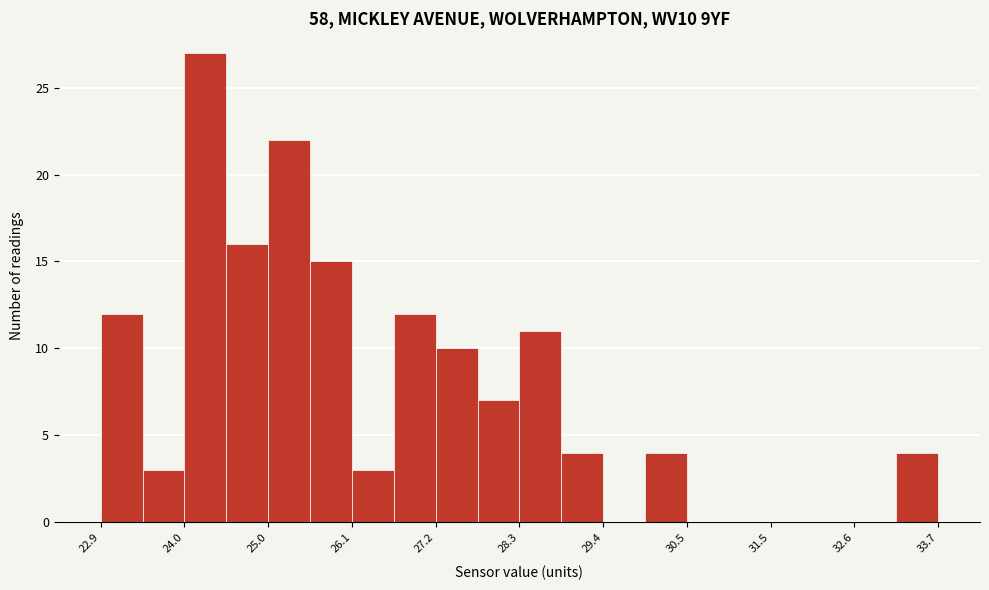

Read against the x-axis, roughly where is the centre of the tallest bar?

24.2